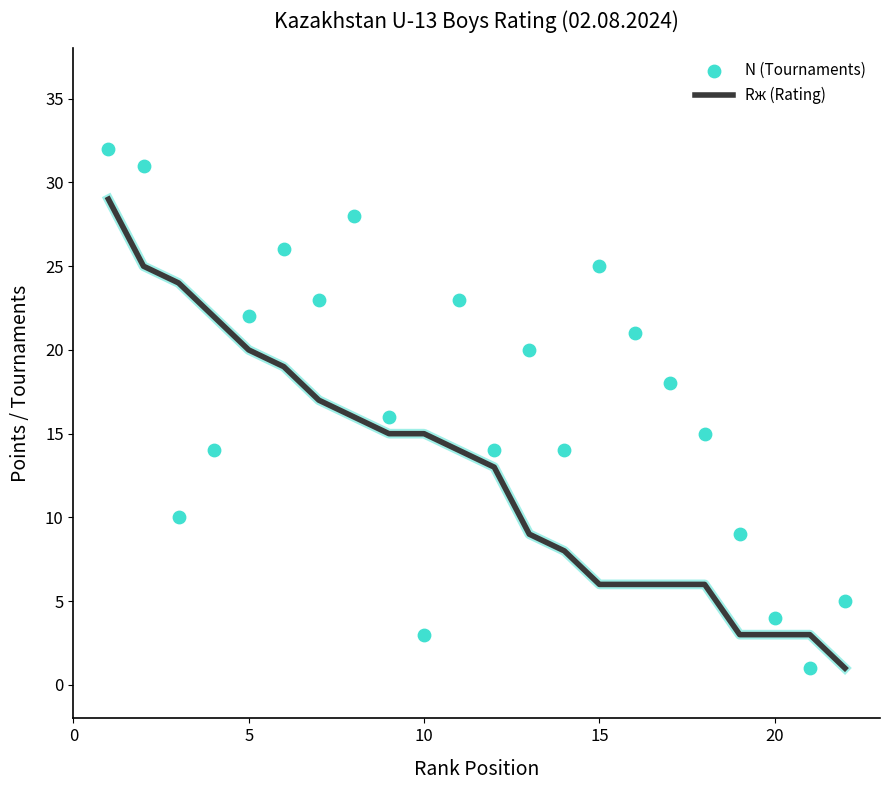

Which series has the widest spread of Y values?

N (Tournaments)